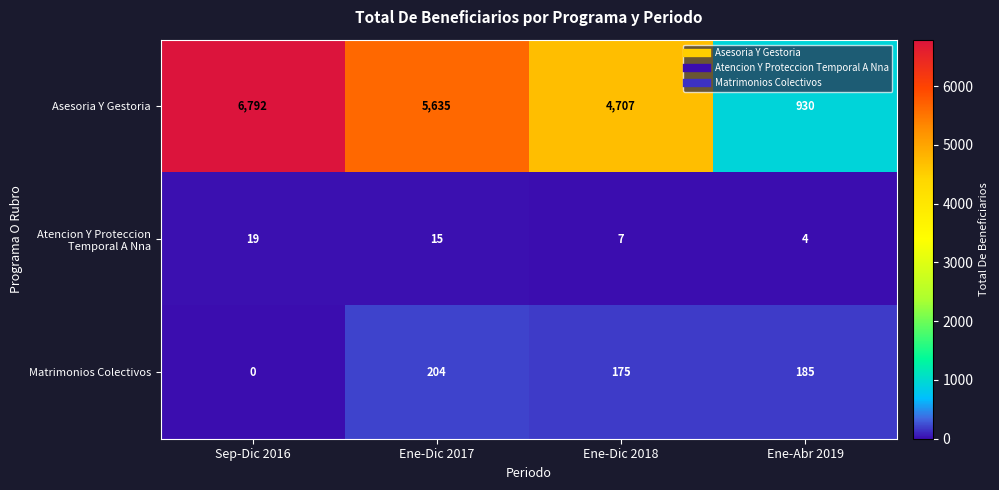

Which category has the highest value across all series?

Sep-Dic 2016